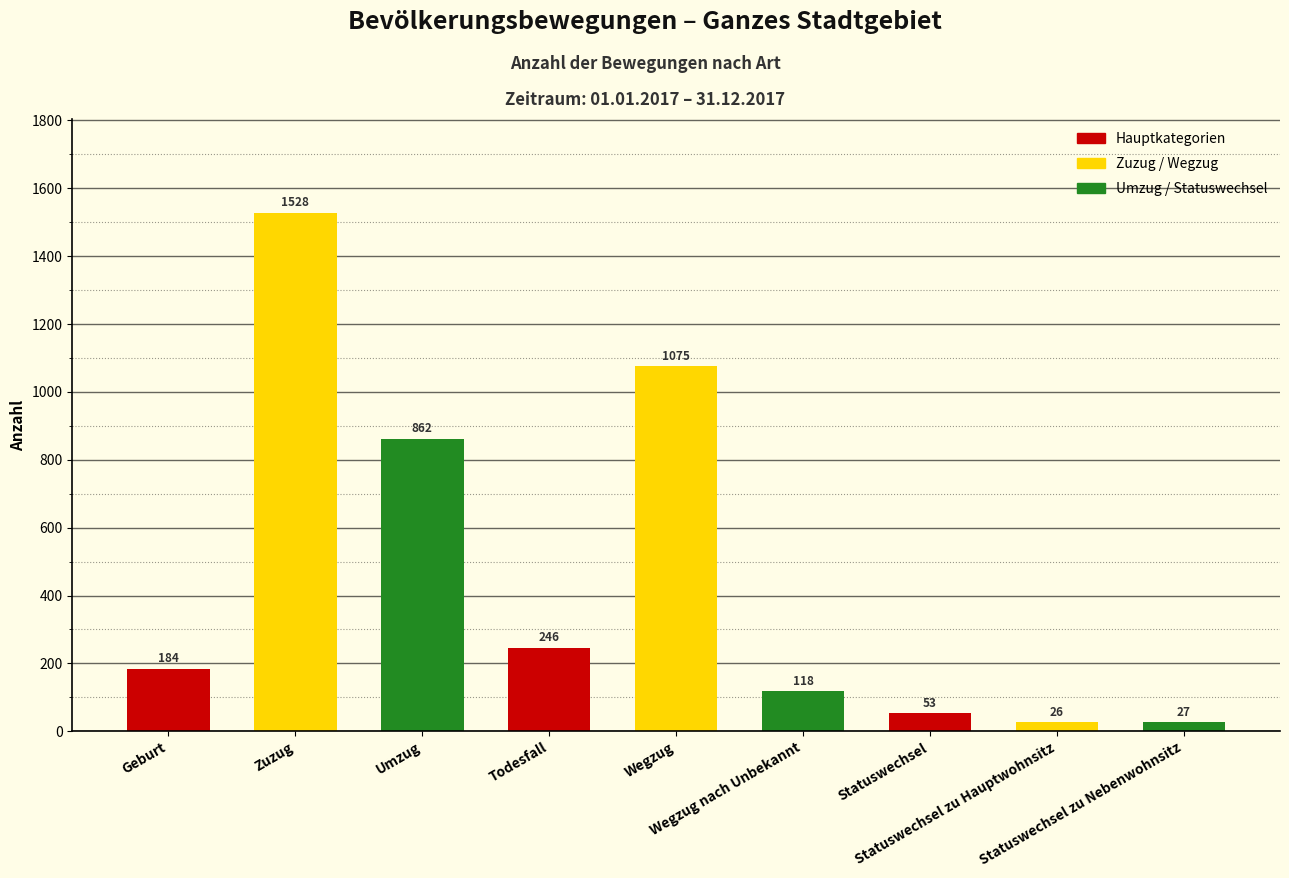

Reading left to right, list all the values displayed in this chart.

184	1528	862	246	1075	118	53	26	27